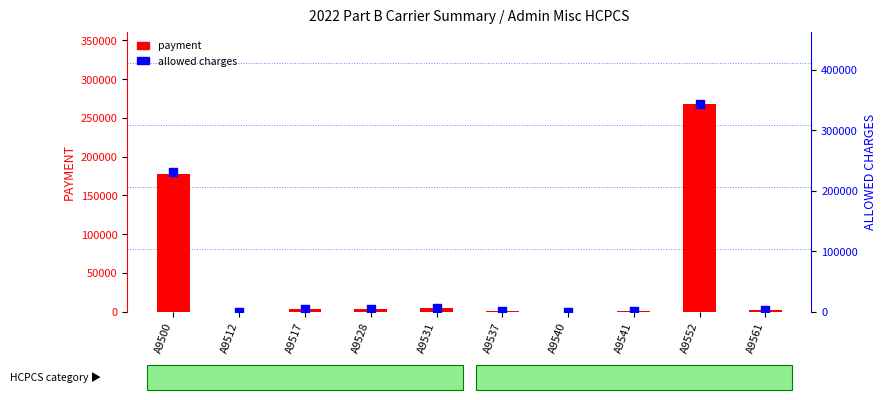

Which series contains the highest Y value?

allowed charges